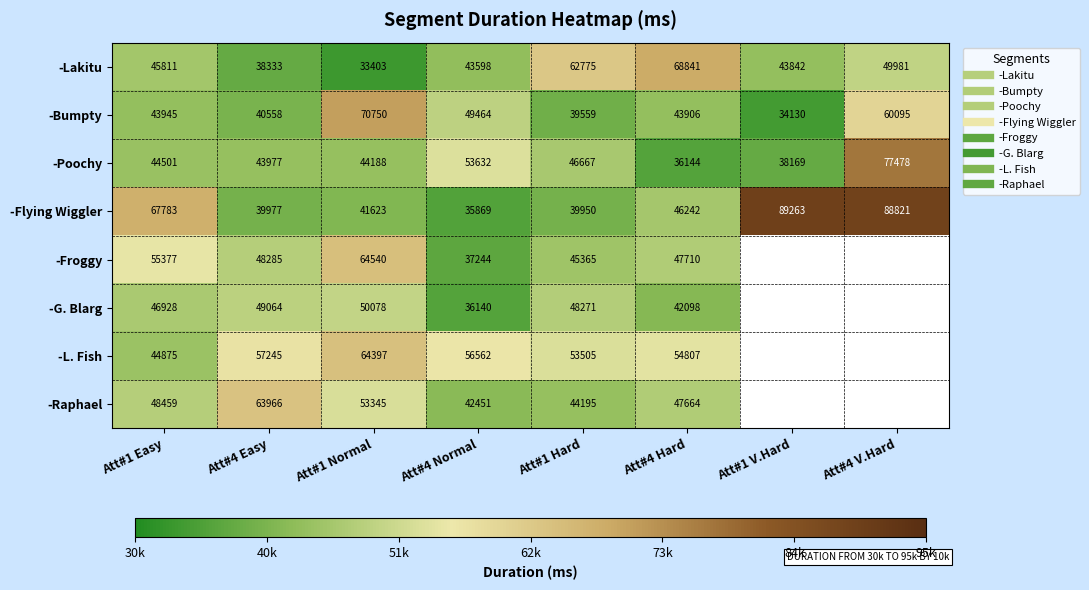

At which category is the sum across all series the highest?

Att#1 Normal